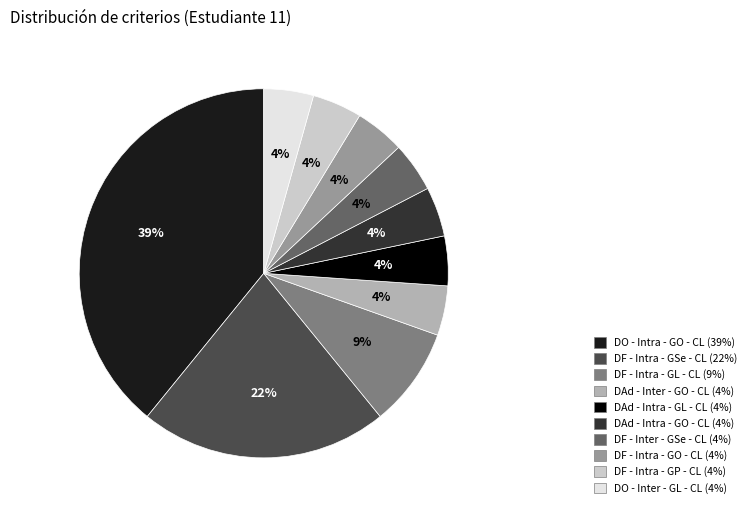

How many slices are in this pie chart?

10